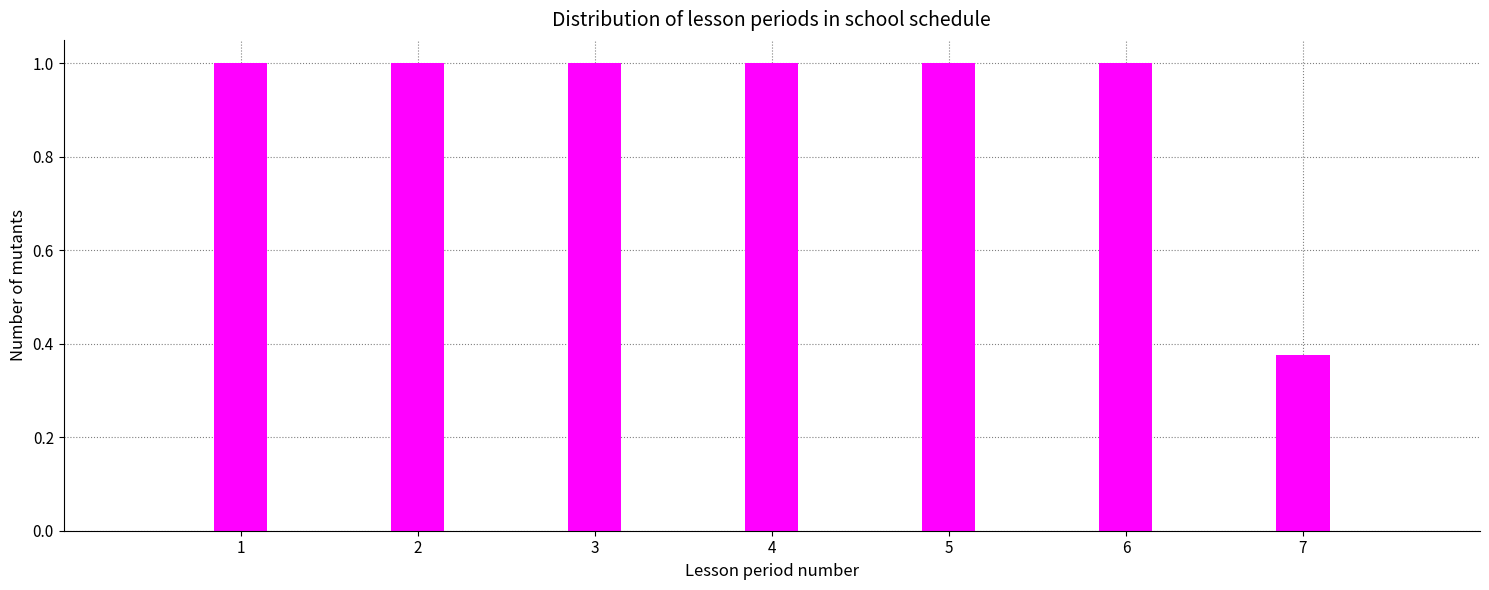

What is the value of the 5th bar from the left?

1.0